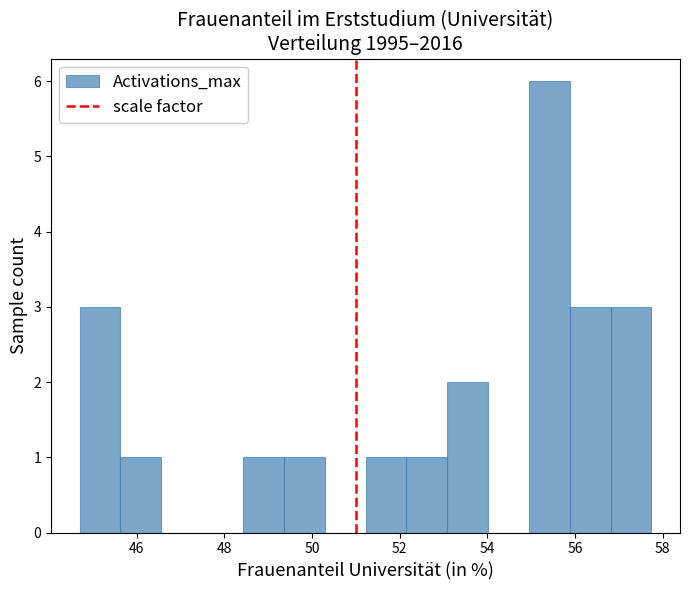

Reading left to right, transcribe this chart: for each bar, give the range it covers on the x-axis and its height. Neither the bar edges nor the heights are printed on the chart, so give them approximately, as read against the axes.

44.8 to 45.6: 3
45.6 to 46.6: 1
46.6 to 47.4: 0
47.4 to 48.4: 0
48.4 to 49.4: 1
49.4 to 50.2: 1
50.2 to 51.2: 0
51.2 to 52.2: 1
52.2 to 53.0: 1
53.0 to 54.0: 2
54.0 to 55.0: 0
55.0 to 55.8: 6
55.8 to 56.8: 3
56.8 to 57.8: 3